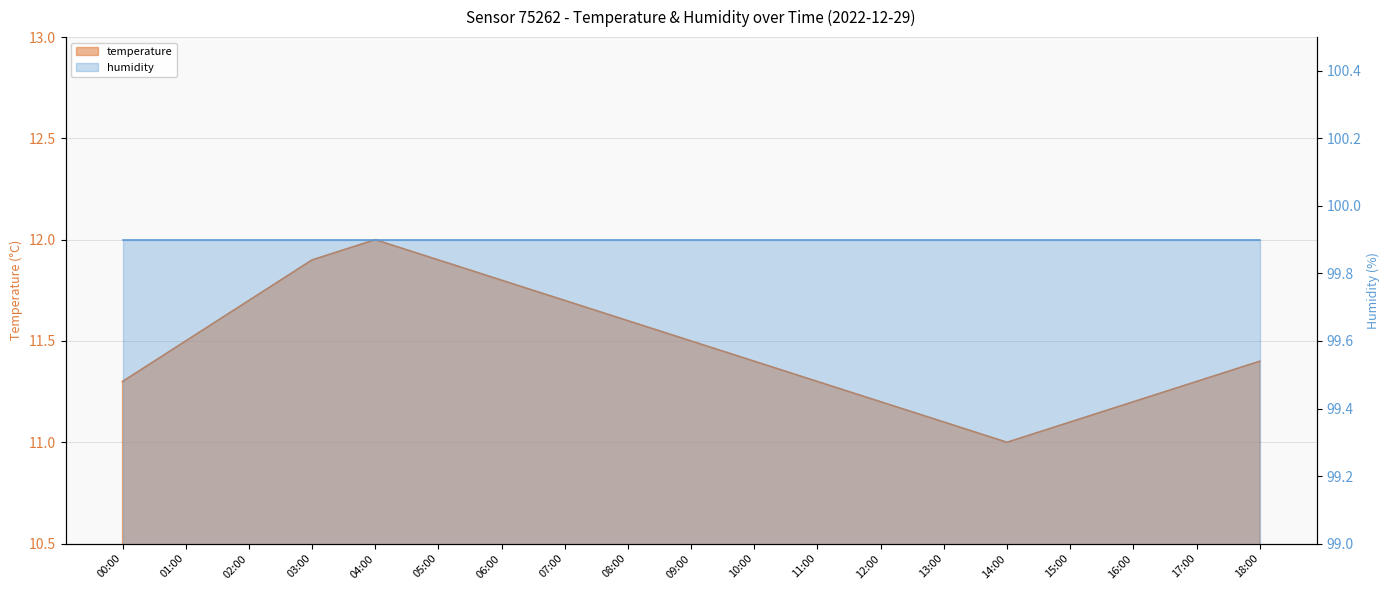

What value does the data have at 13:00?

11.1